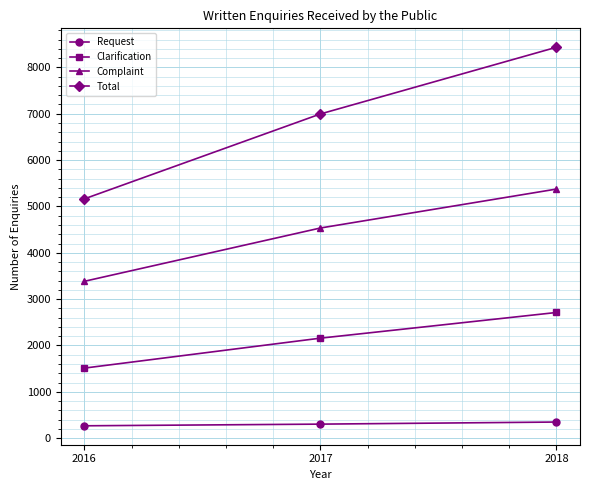

Count the number of categories in the chart.

3